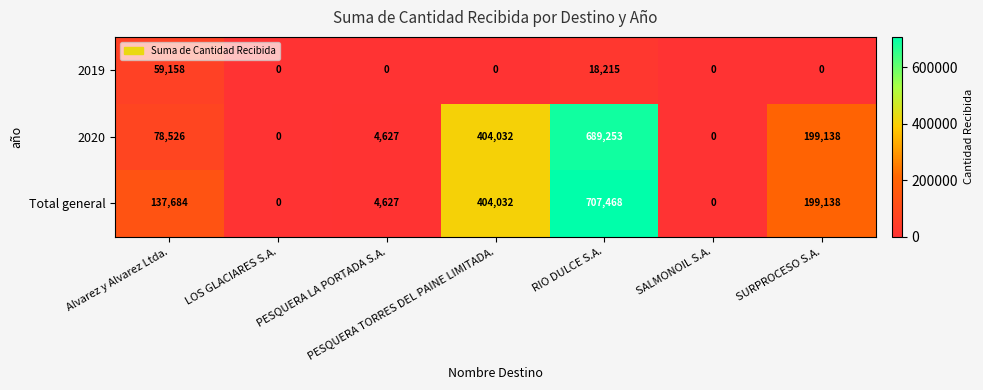

The value of 2020 at PESQUERA LA PORTADA S.A. is 4627. True or false?

True